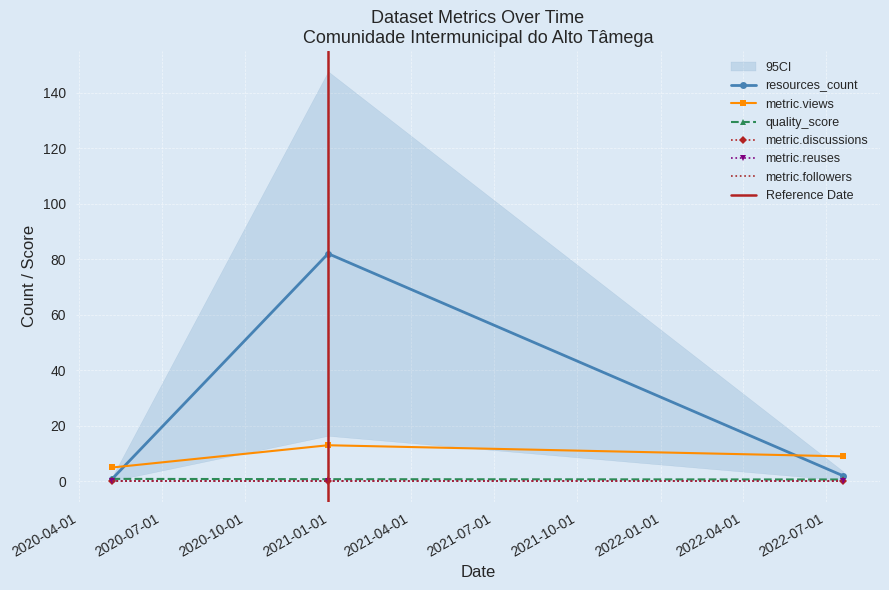

Does the chart display data point markers on the line(s)?

Yes